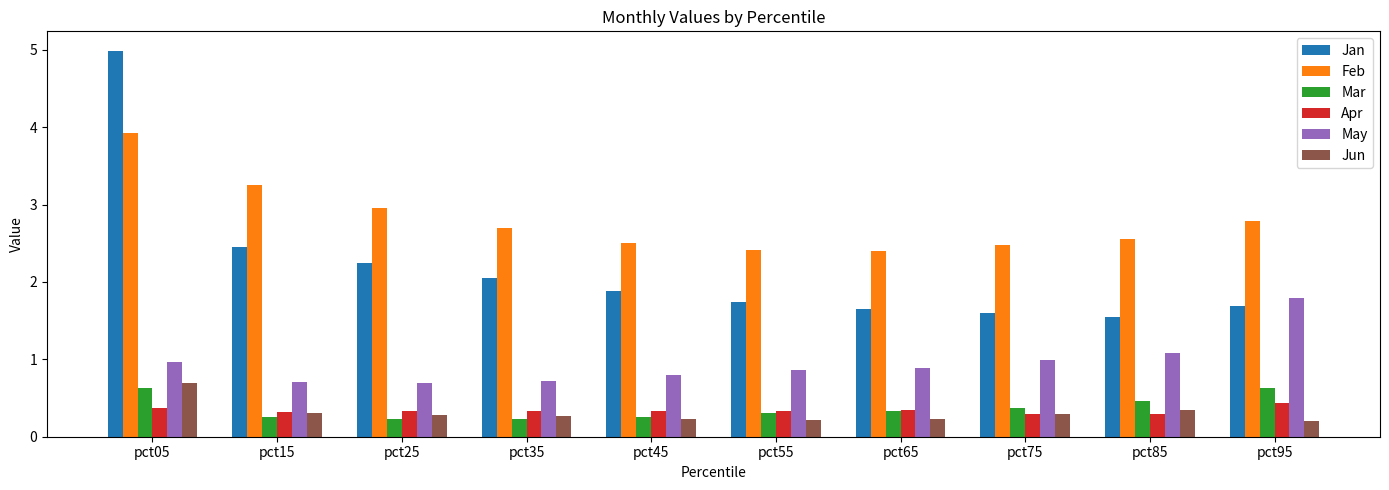

What is the total value across all series at pct35?

6.3